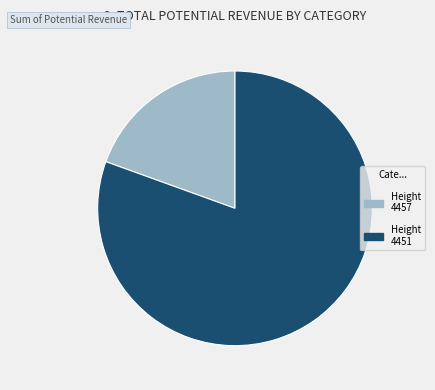

Does any single category account for the majority?

Yes